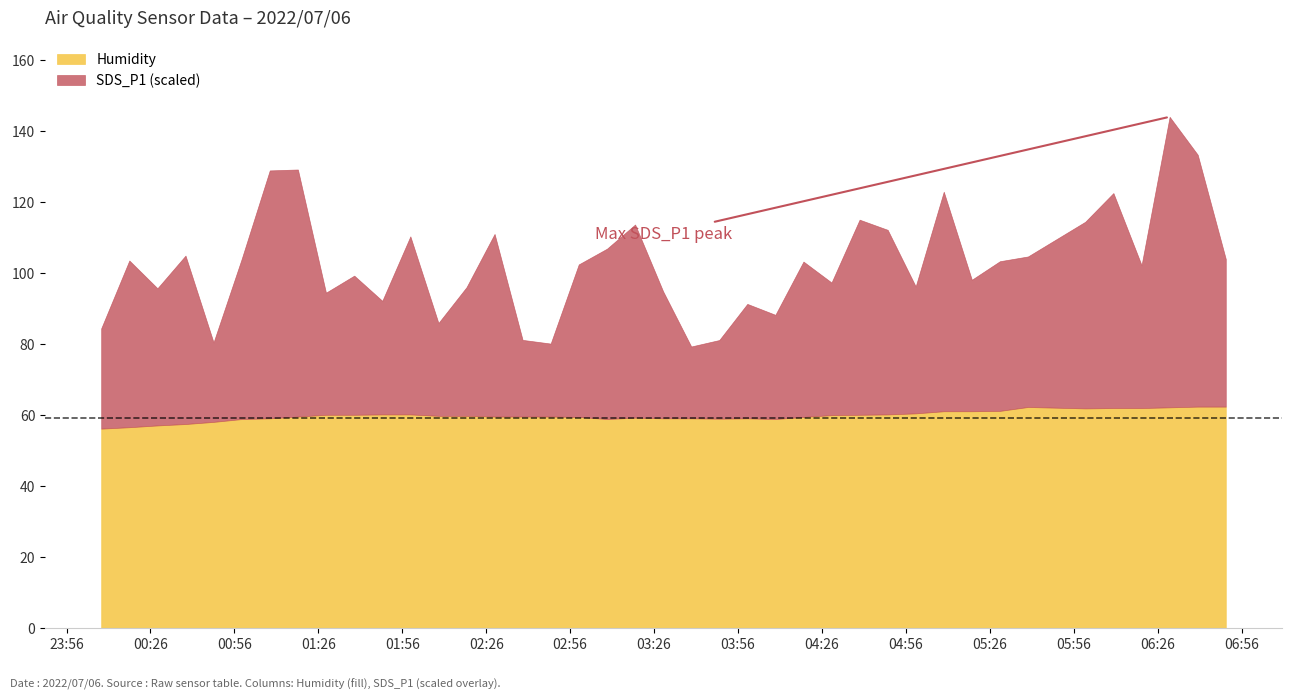

Which series changed the most between 15 and 28?

SDS_P1